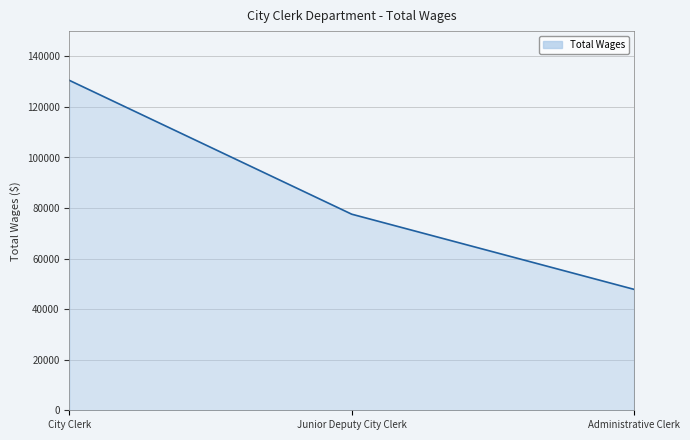

Reading left to right, transcribe all the data shown in this chart.

City Clerk=130516	Junior Deputy City Clerk=77577	Administrative Clerk=47844